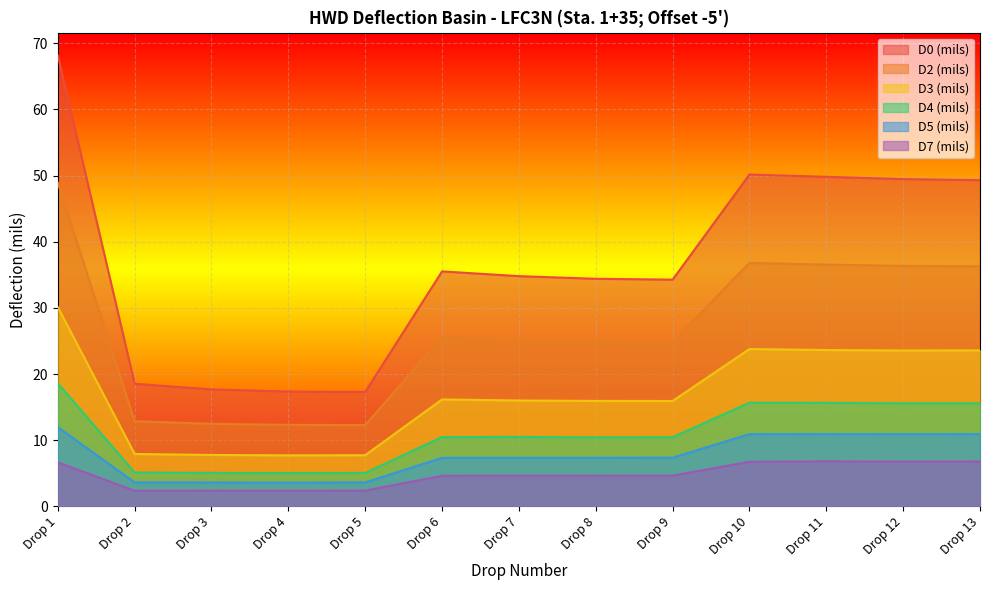

What is the lowest value of the D2 (mils) series?

12.3